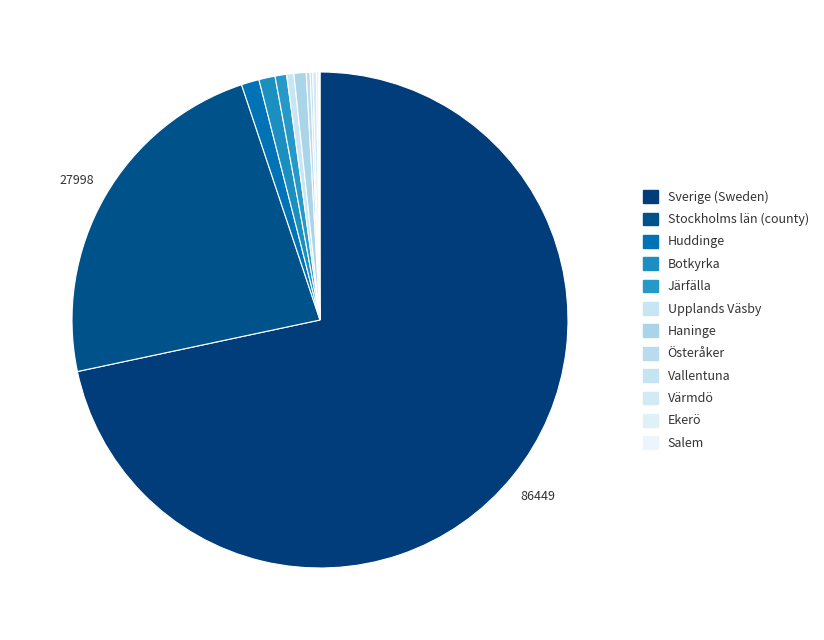

To the nearest percent, what is the average slice percentage?

8%